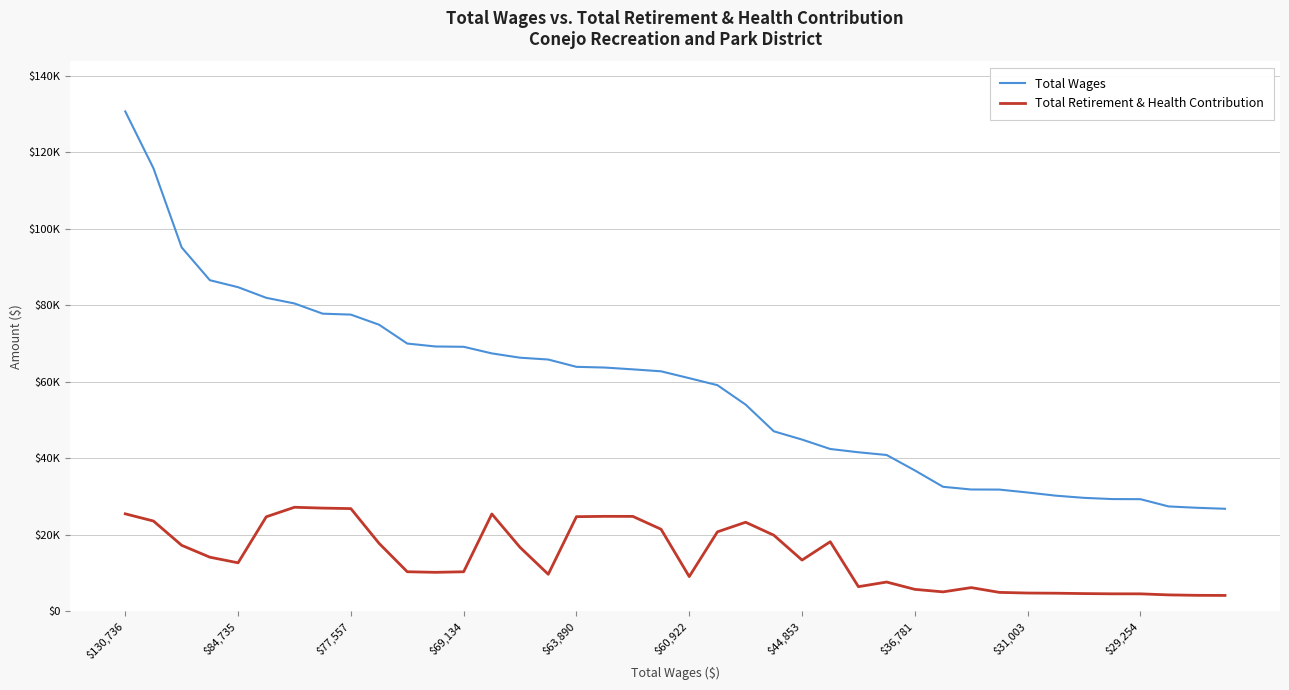

How many interior local valleys does the Total Retirement & Health Contribution series have?

7